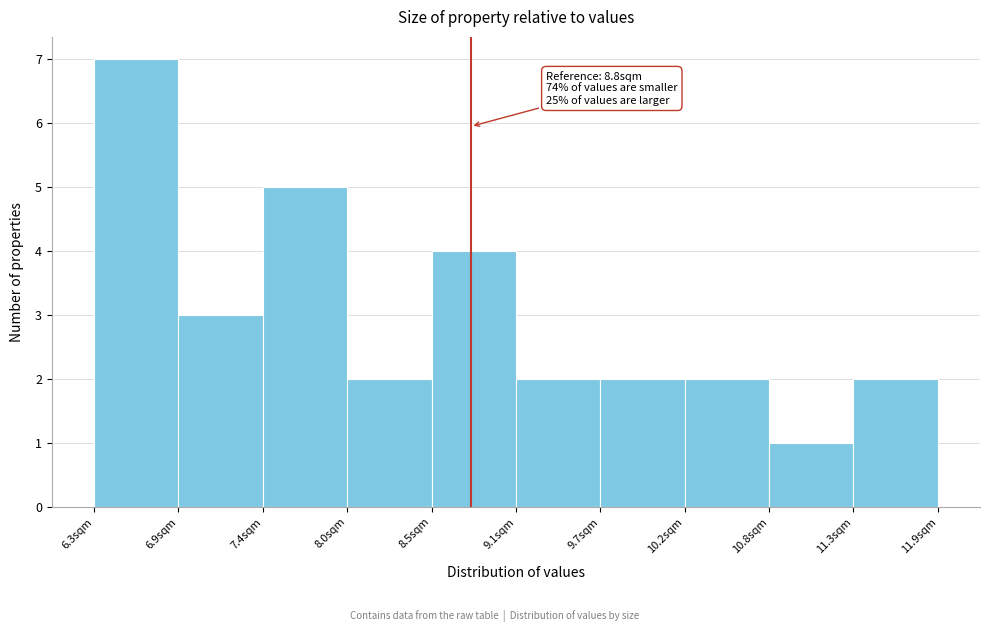

Over which range of the x-axis is the bar tallest?

6.30 to 6.86